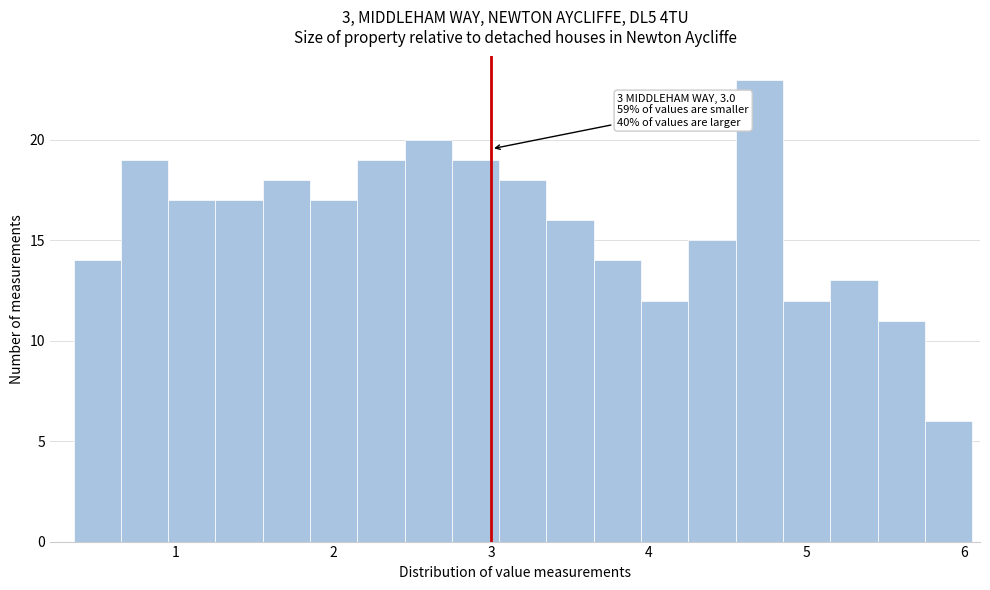

Around what value on the x-axis is the tallest bar? Give the approximate position of its centre, as read against the axis.

4.7